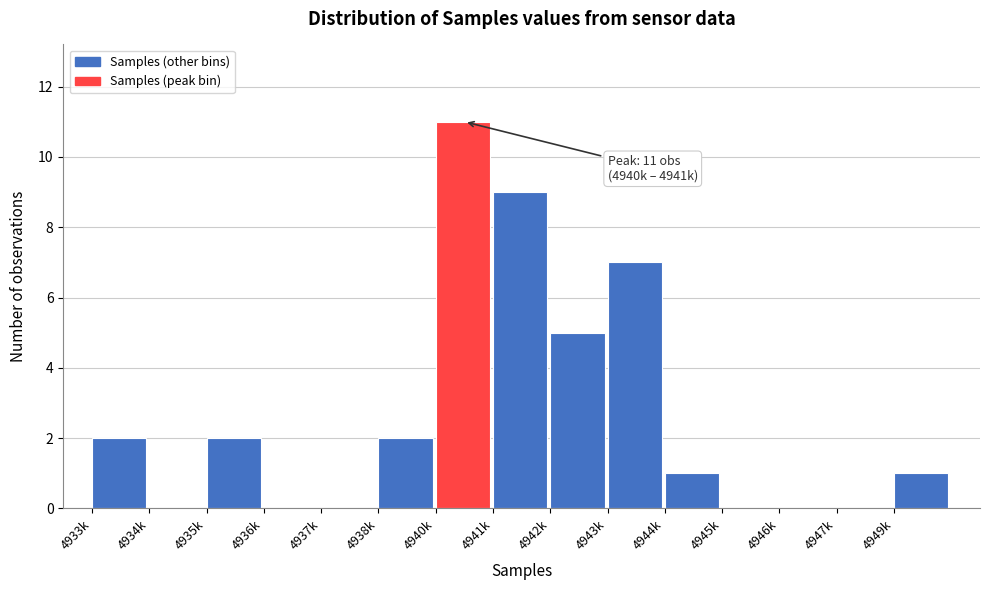

Reading right to left, extract all data points from this chart.

4949k=1	4947k=0	4946k=0	4945k=0	4944k=1	4943k=7	4942k=5	4941k=9	4940k=11	4938k=2	4937k=0	4936k=0	4935k=2	4934k=0	4933k=2